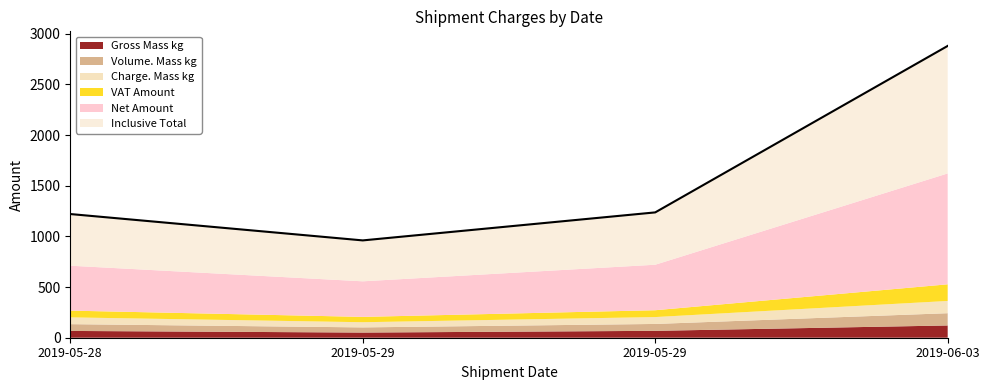

Where do Gross Mass kg and VAT Amount first cross each other?

2019-05-28 and 2019-05-29